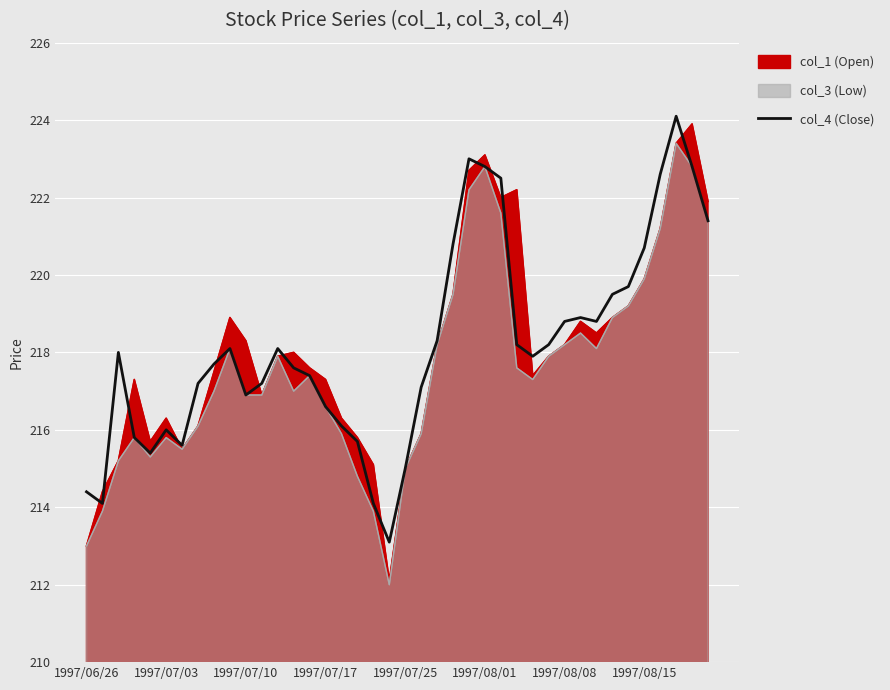

What is the value of the 40th point from the left?

221.4